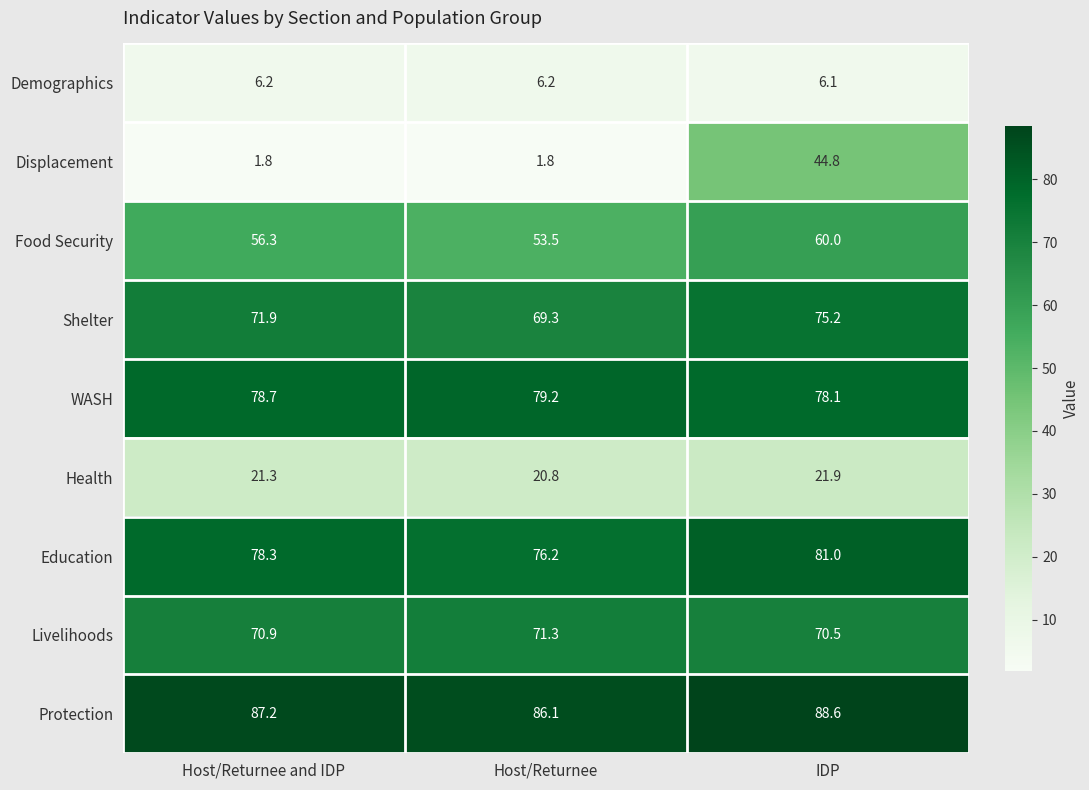

At Host/Returnee, list the series in order from smallest to largest.

Displacement, Demographics, Health, Food Security, Shelter, Livelihoods, Education, WASH, Protection